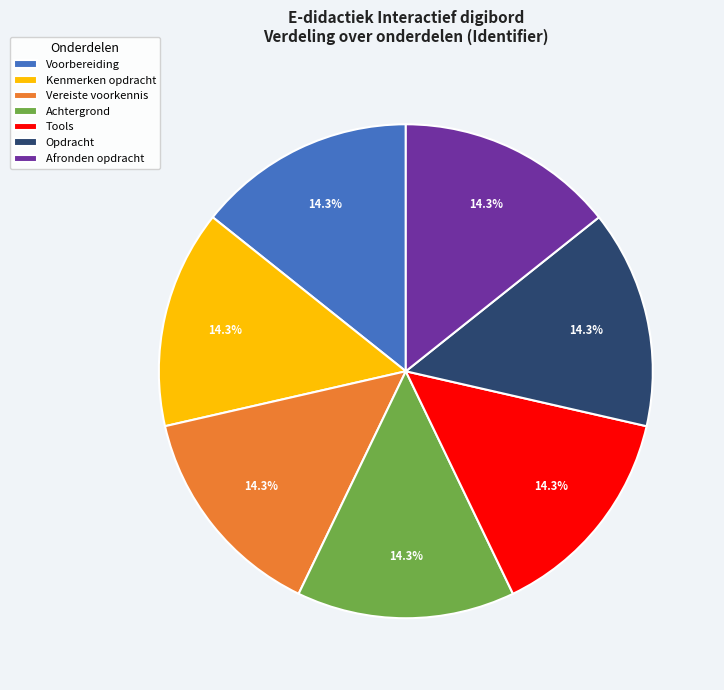

Approximately how many times larger is the value at Voorbereiding compared to Achtergrond?

1.0